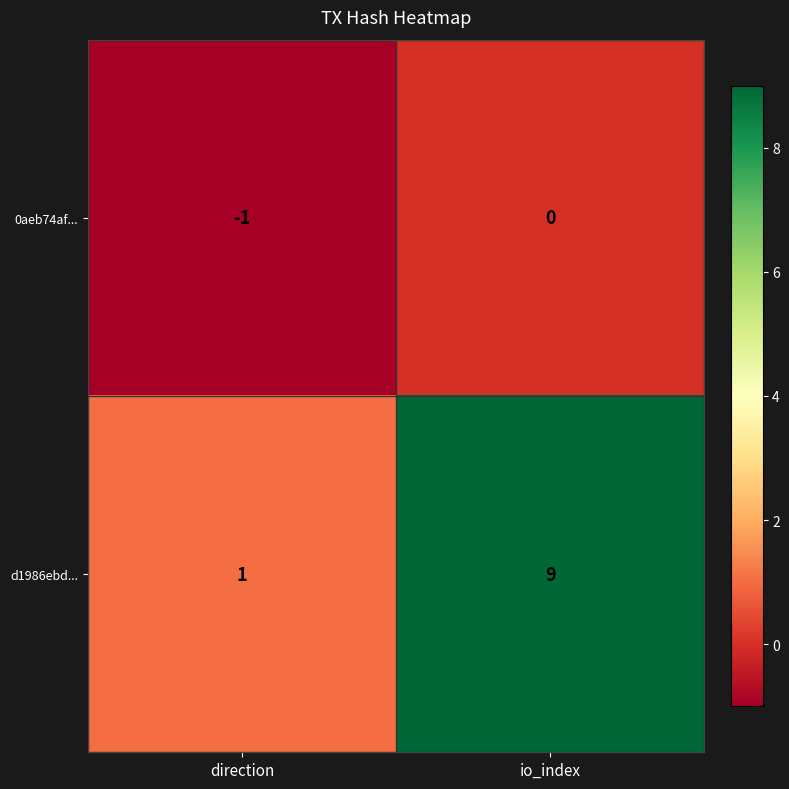

What is the average value of the d1986ebd... series?

5